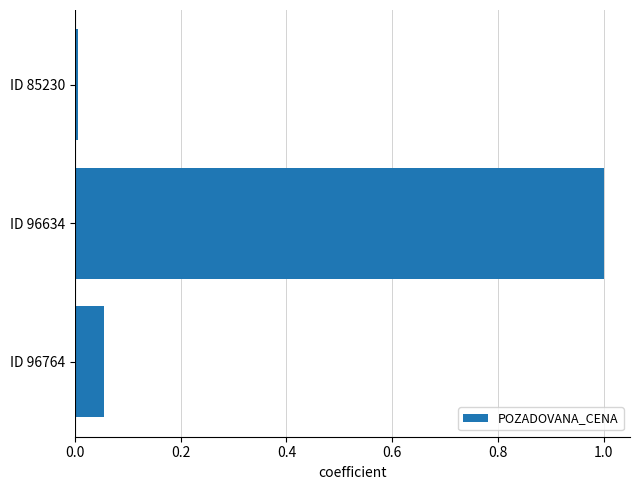

Rank the categories by value from lowest to highest.

ID 85230, ID 96764, ID 96634